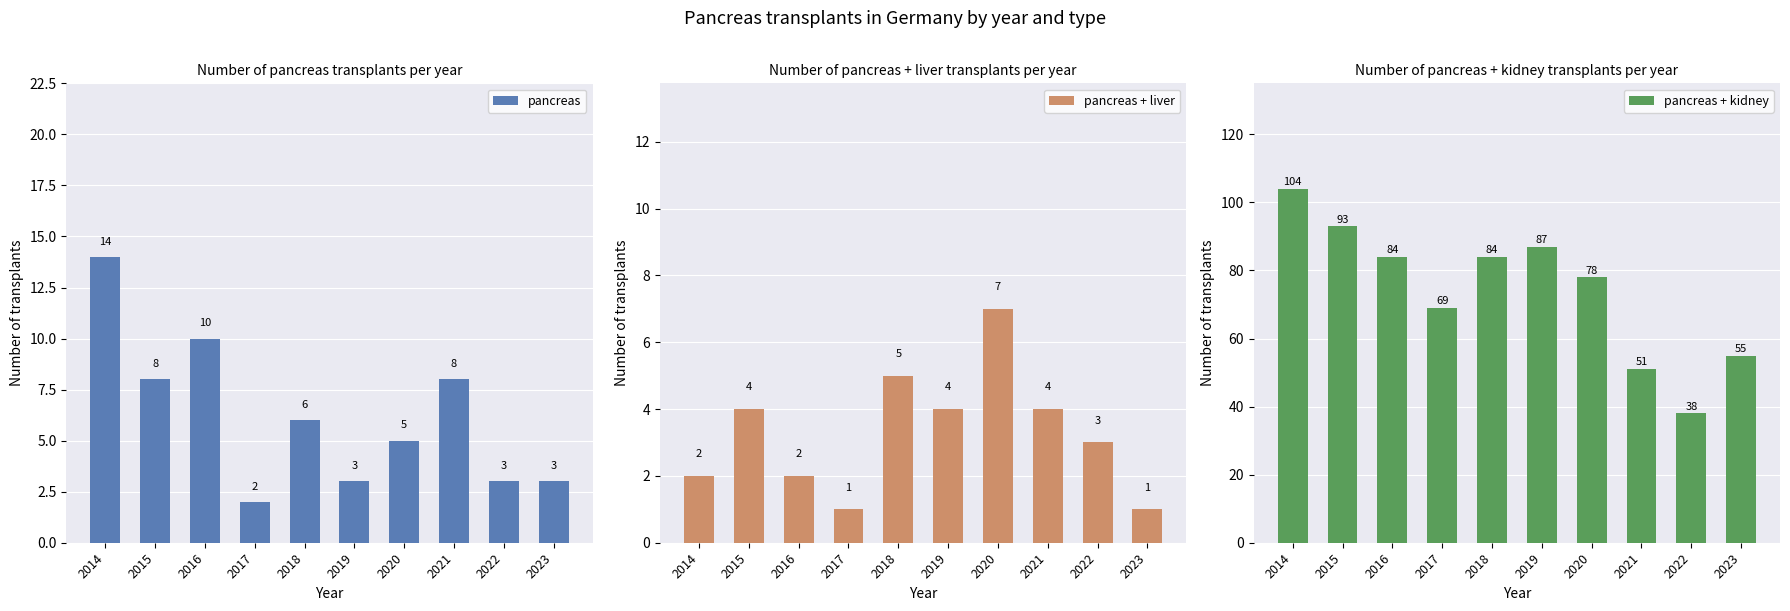

Reading left to right, extract all data points from this chart.

pancreas: 14	8	10	2	6	3	5	8	3	3
pancreas + liver: 2	4	2	1	5	4	7	4	3	1
pancreas + kidney: 104	93	84	69	84	87	78	51	38	55